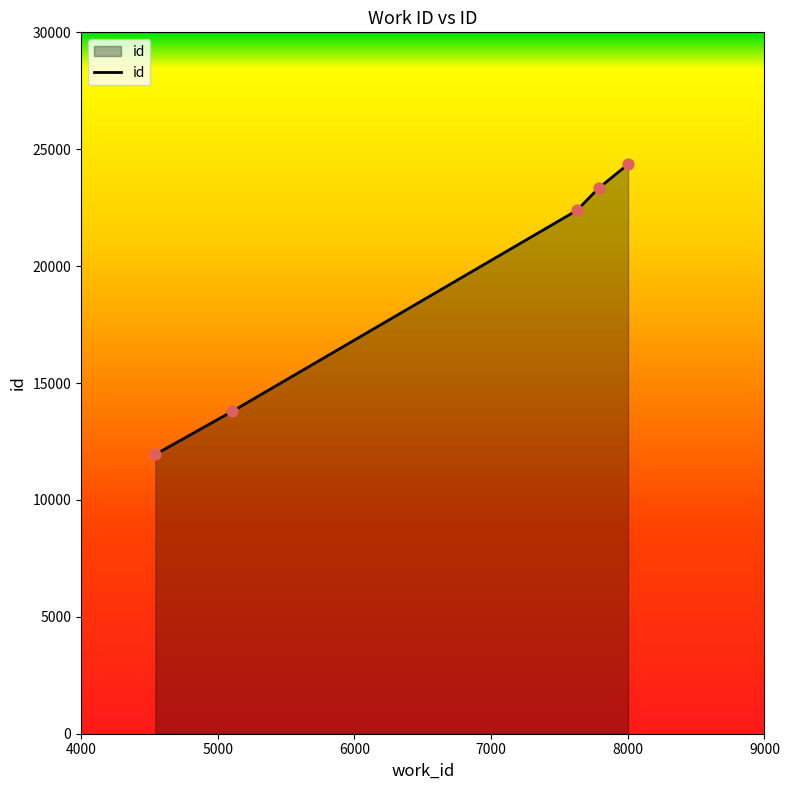

What is the difference between the maximum and minimum values?

12411